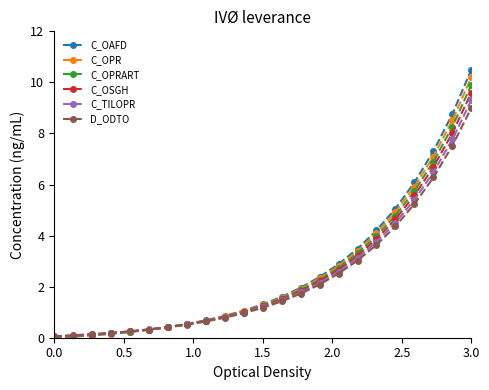

What is the greatest value displayed?

10.5